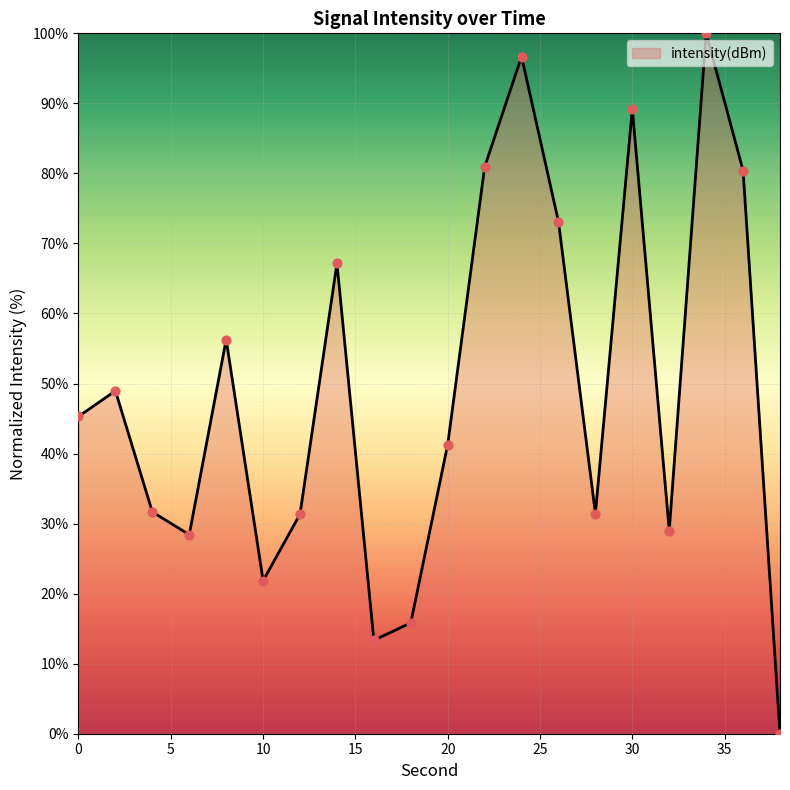

What is the maximum value shown in the chart?

100.0